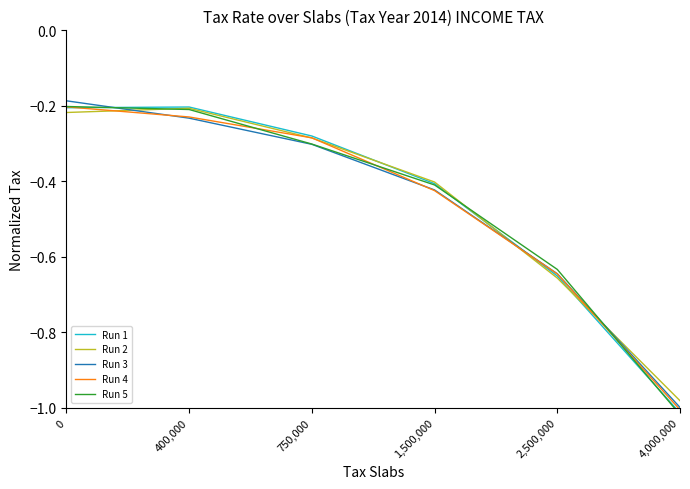

Which series has the largest range (max minus min)?

Run 5